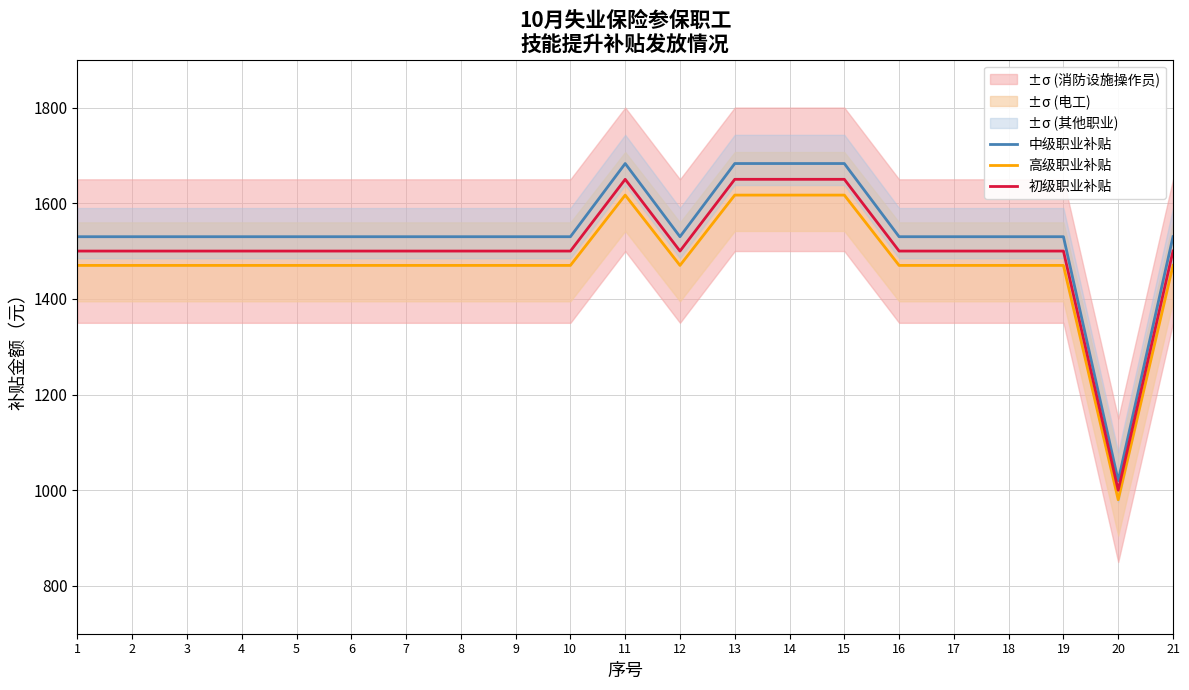

What is the sum of all 初级职业补贴 values?

31600